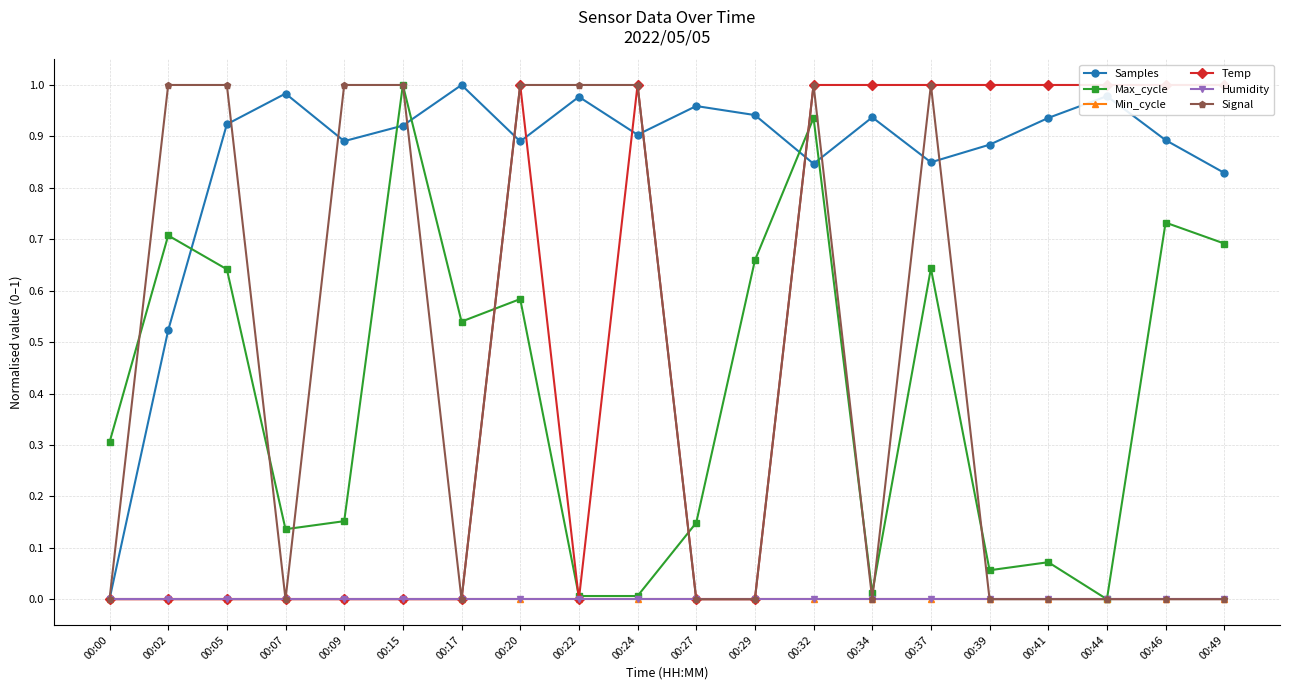

At which category does the chart reach its minimum across all series?

00:00